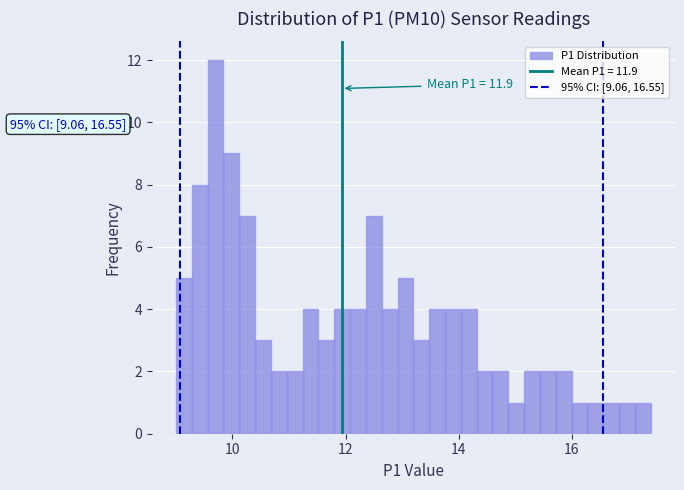

Read against the x-axis, roughly where is the centre of the tallest bar?

9.8